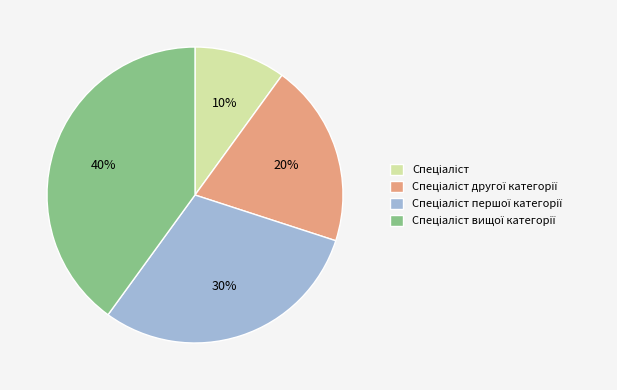

To the nearest percent, what is the average slice percentage?

25%